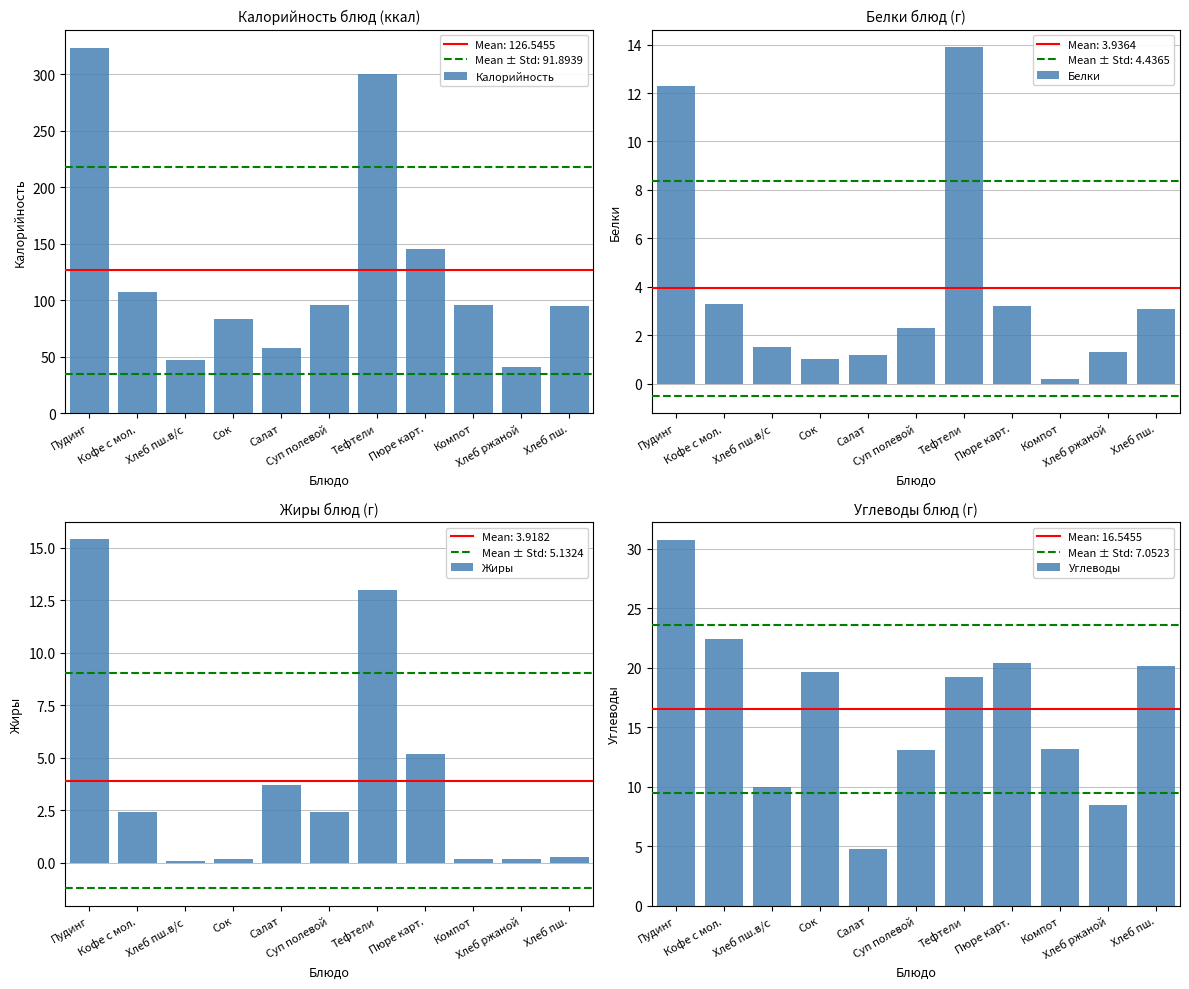

How many groups of bars are there?

11